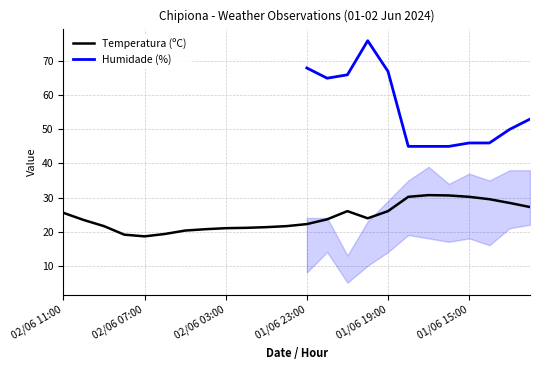

What is the minimum value for Temperatura (ºC)?

18.6